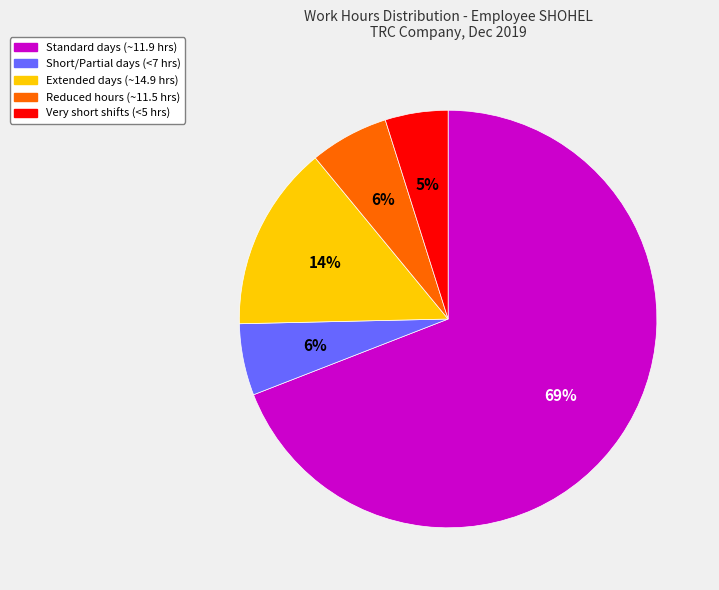

How many segments does this pie chart have?

5